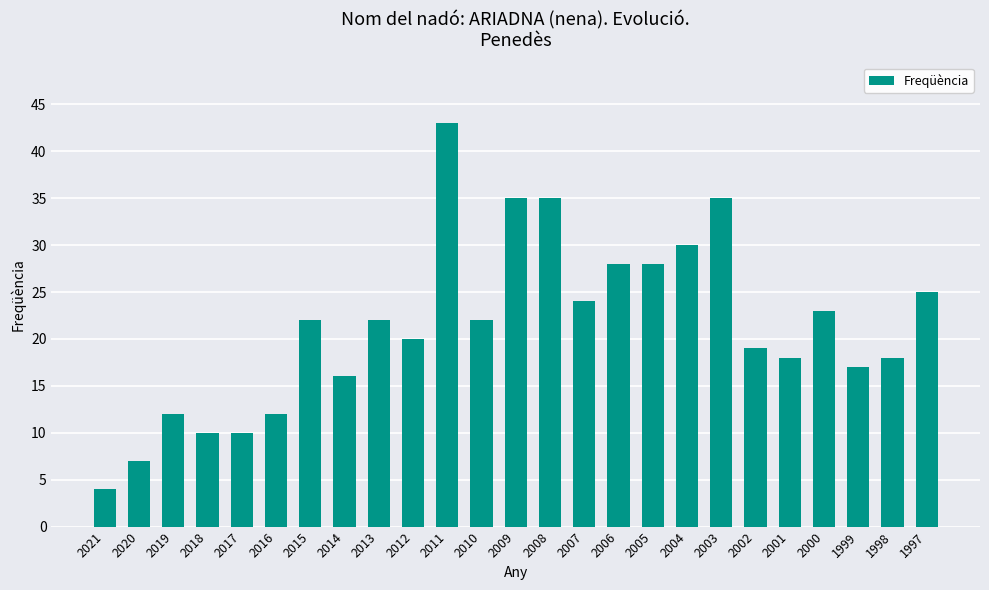

At which category does the chart reach its minimum across all series?

2021